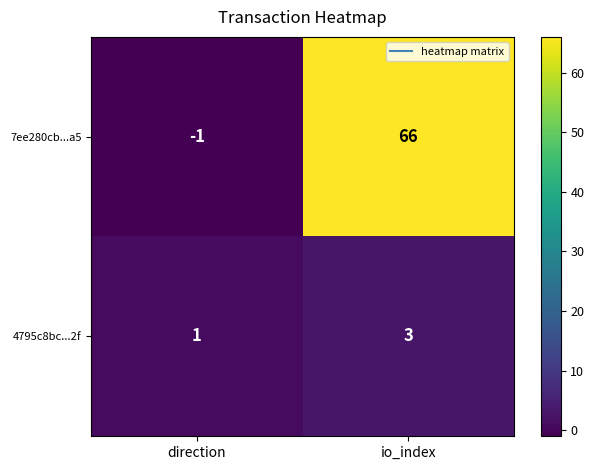

Where is 4795c8bc...2f nearest to the value 2?

direction